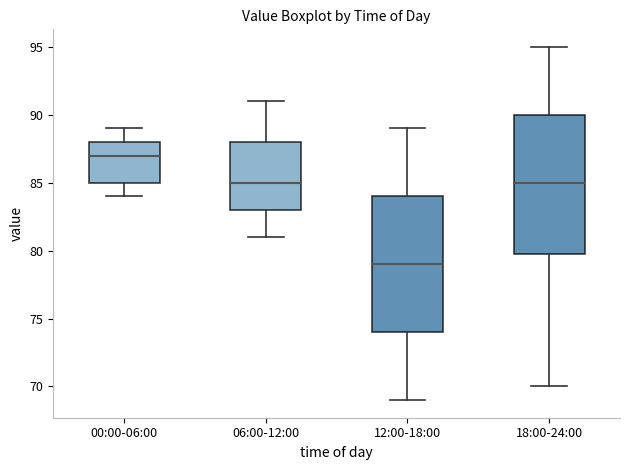

Reading left to right, transcribe this box plot: for each box, give where its median line is, the range the box spans, and where its two whiskers end, as read against the y-axis. The values are not printed on the chart, so give them approximately, as read against the axis.

00:00-06:00: median 87, box 85 to 88, whiskers 84 to 89
06:00-12:00: median 85, box 83 to 88, whiskers 81 to 91
12:00-18:00: median 79, box 74 to 84, whiskers 69 to 89
18:00-24:00: median 85, box 80 to 90, whiskers 70 to 95